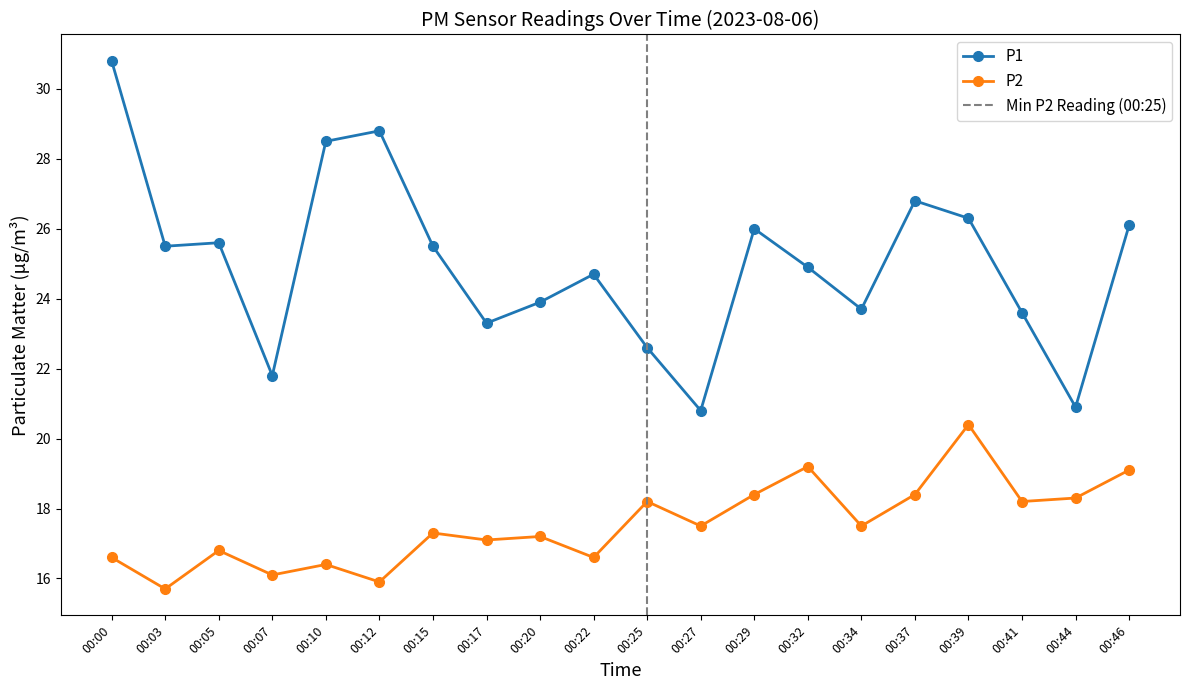

Where is the first local minimum for P1?

00:03